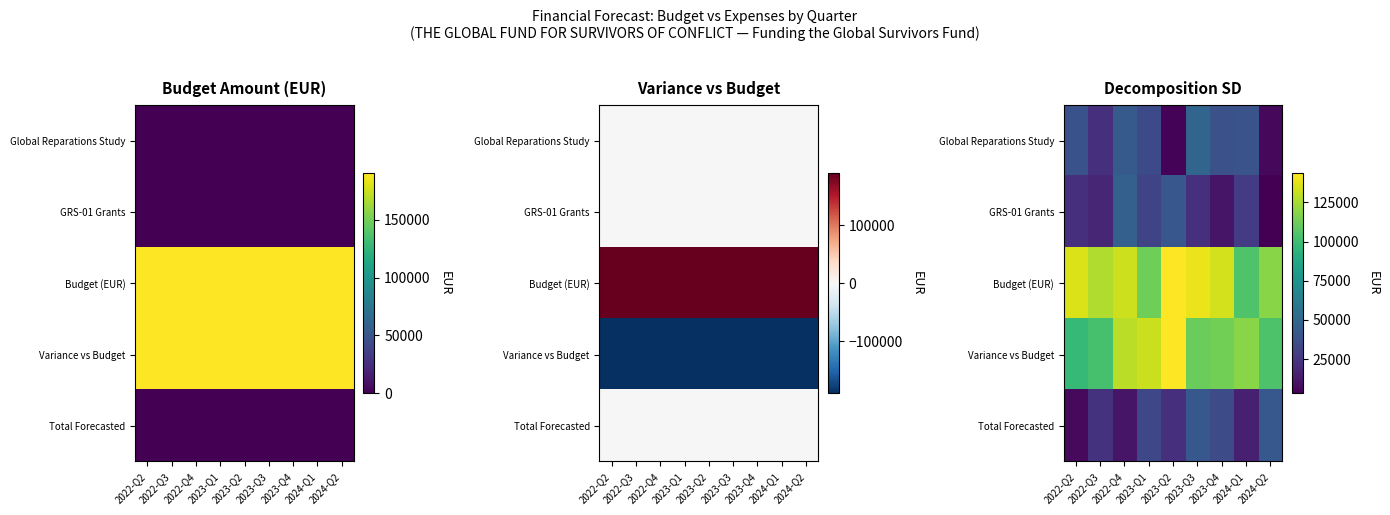

Between 2022-Q3 and 2023-Q3, which series saw the biggest shift?

Global Reparations Study